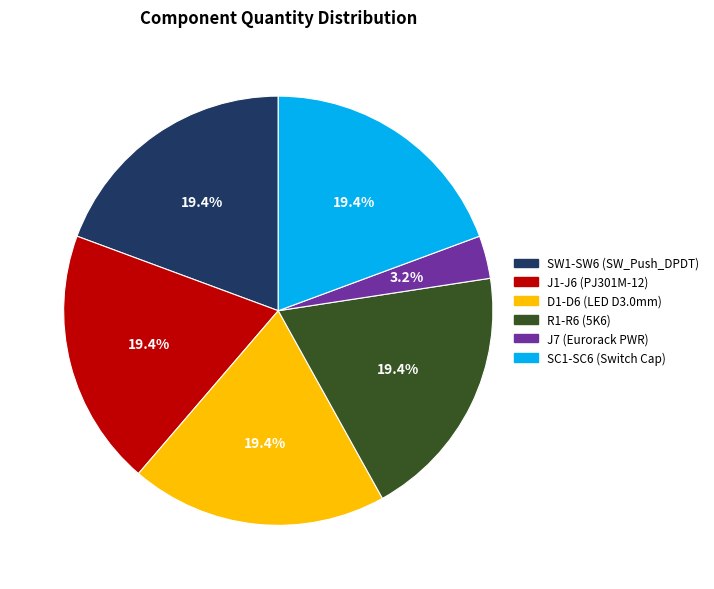

What portion of the pie excludes SW1-SW6 (SW_Push_DPDT)?

80.6%